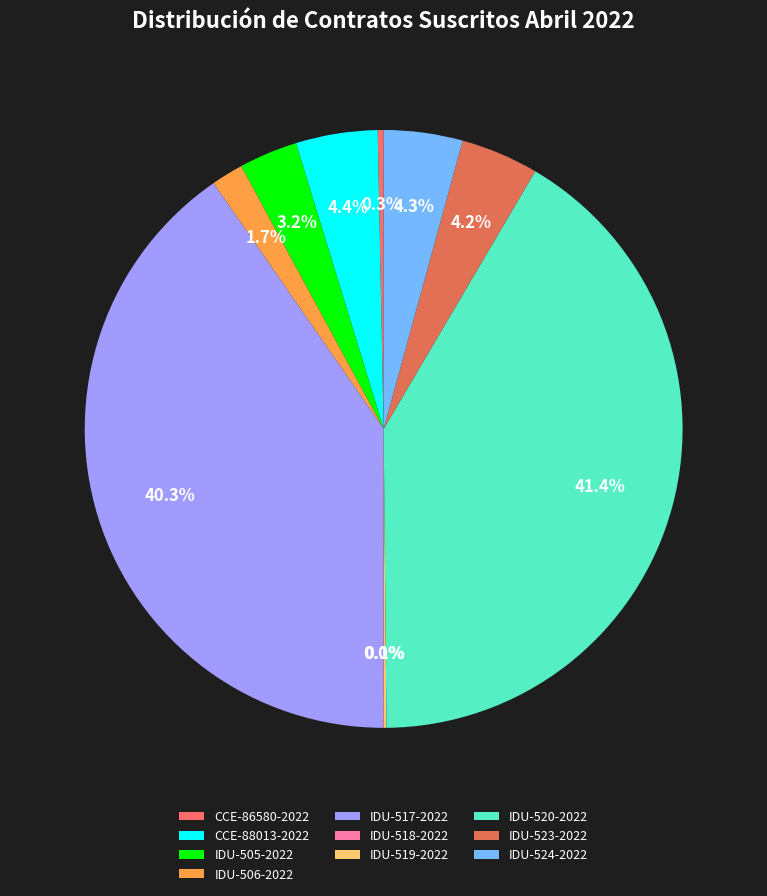

True or false: CCE-86580-2022 accounts for 0% of the total.

True